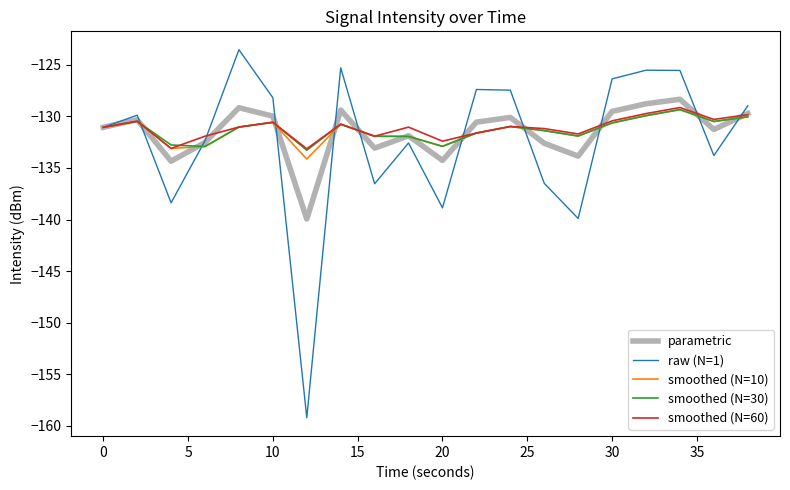

What is the minimum value for smoothed (N=10)?

-134.1